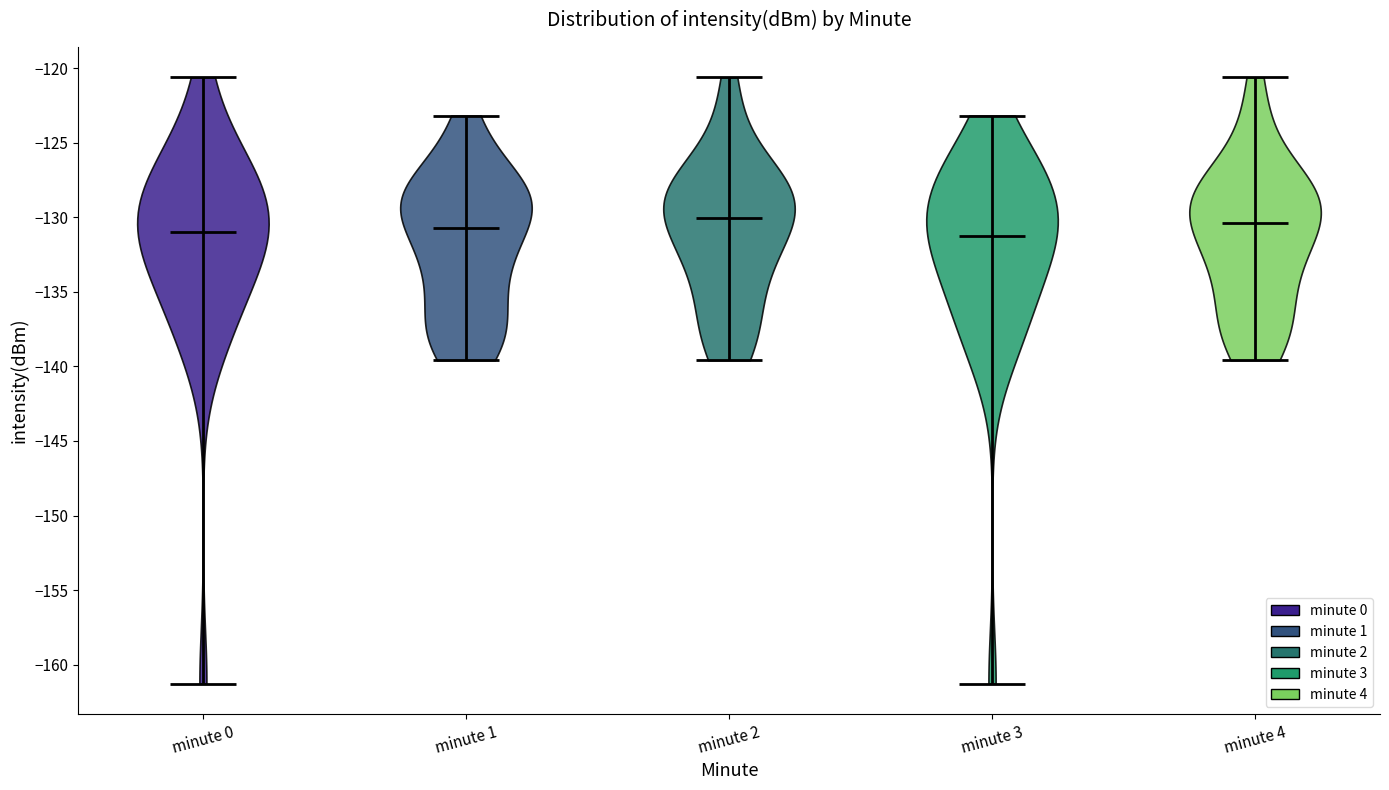

What is the highest point the violin for minute 2 reaches on the y-axis? The values are not printed on the chart, so give them approximately, as read against the axis.

-120.5